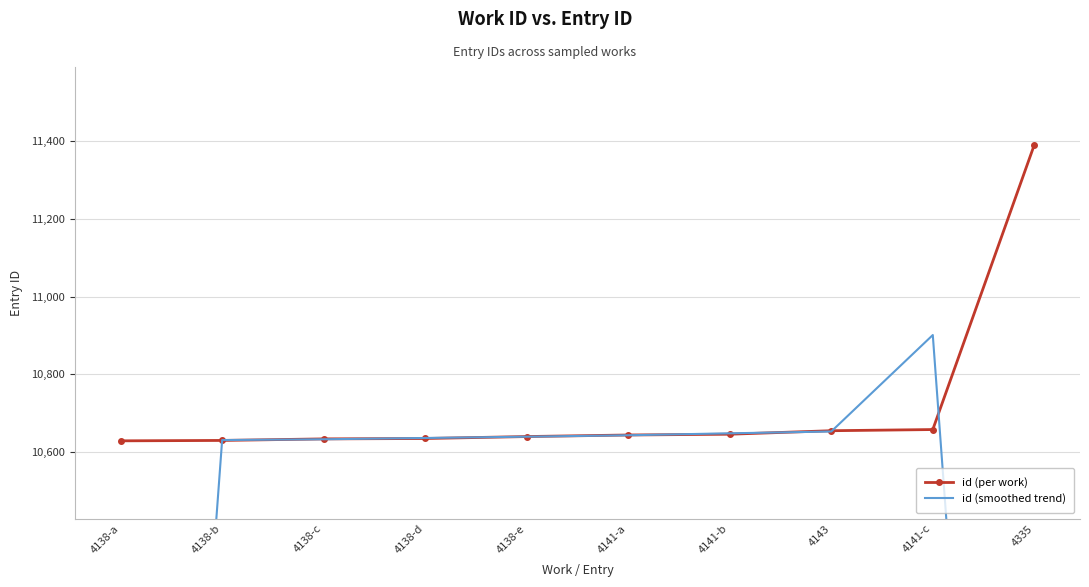

What are all the series names shown in the legend?

id (per work), id (smoothed trend)